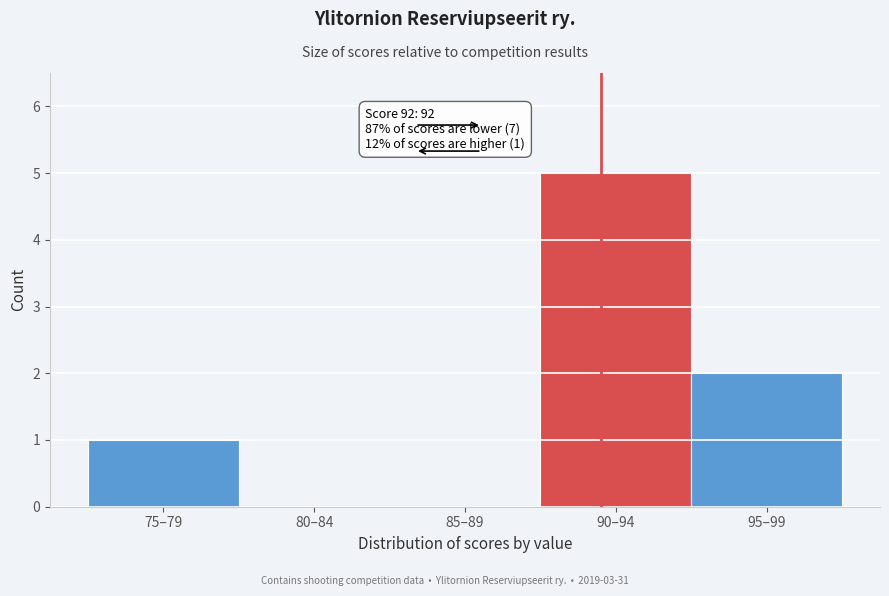

Reading left to right, list all the values displayed in this chart.

75–79=1	80–84=0	85–89=0	90–94=5	95–99=2